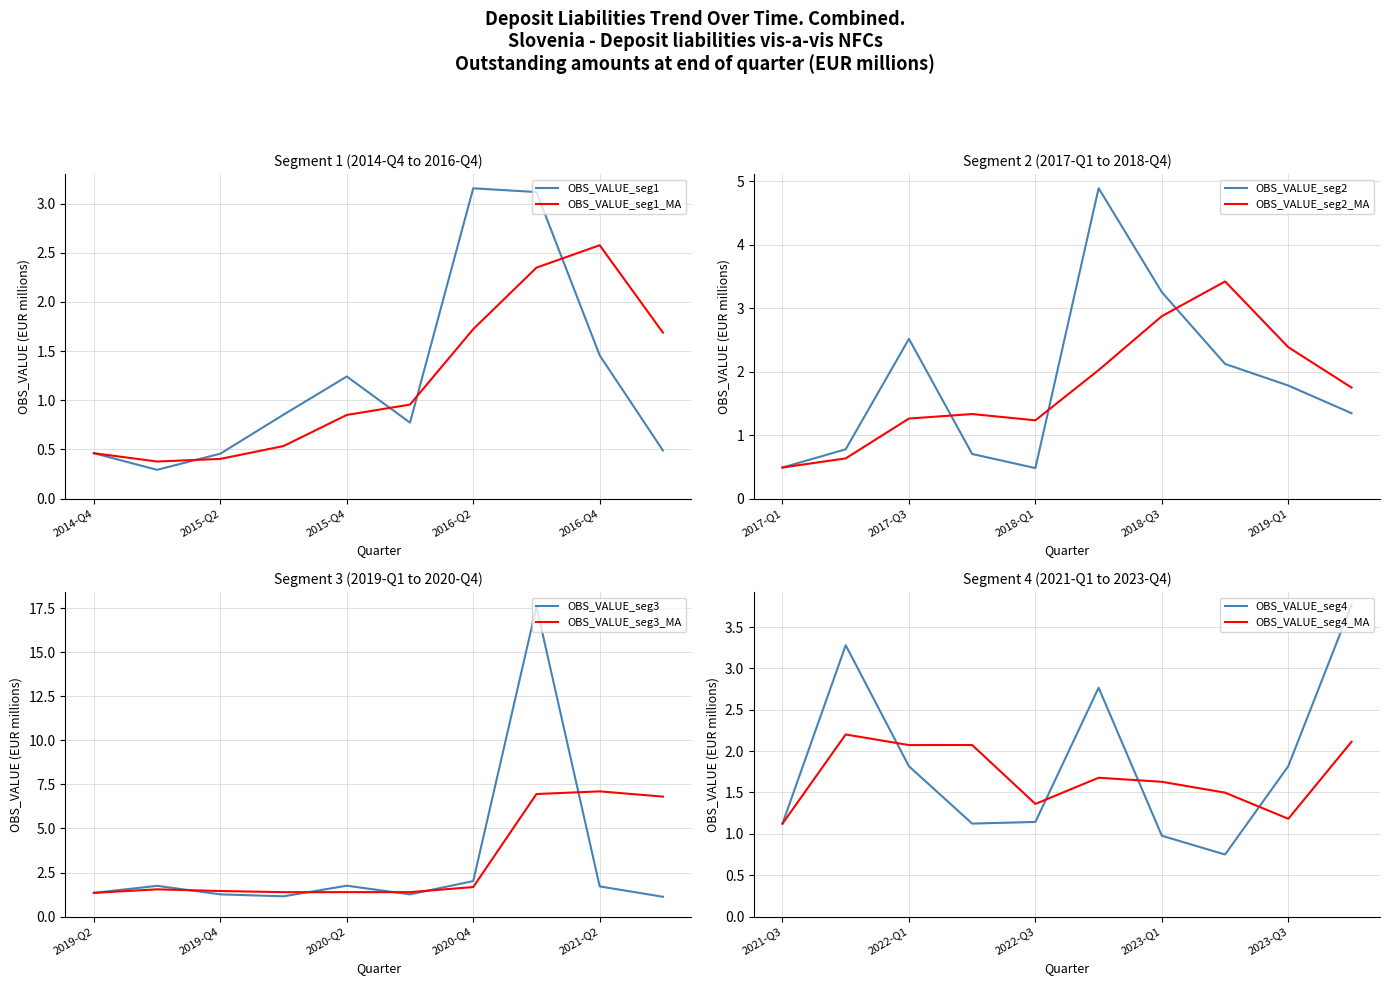

At which label is the value closest to 8?

2018-Q2